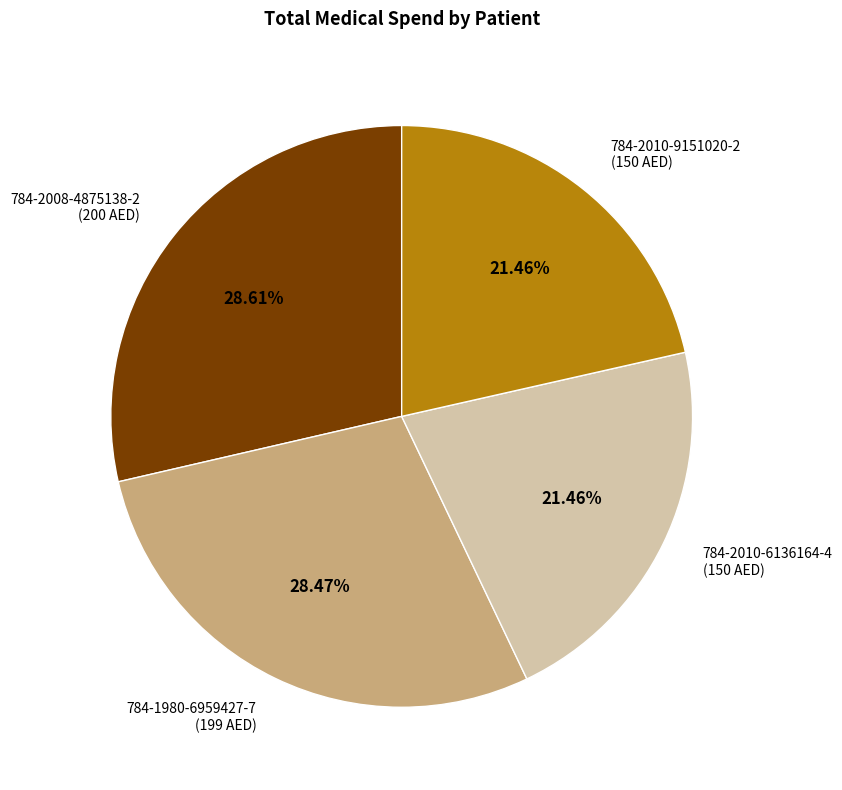

How many slices are in this pie chart?

4